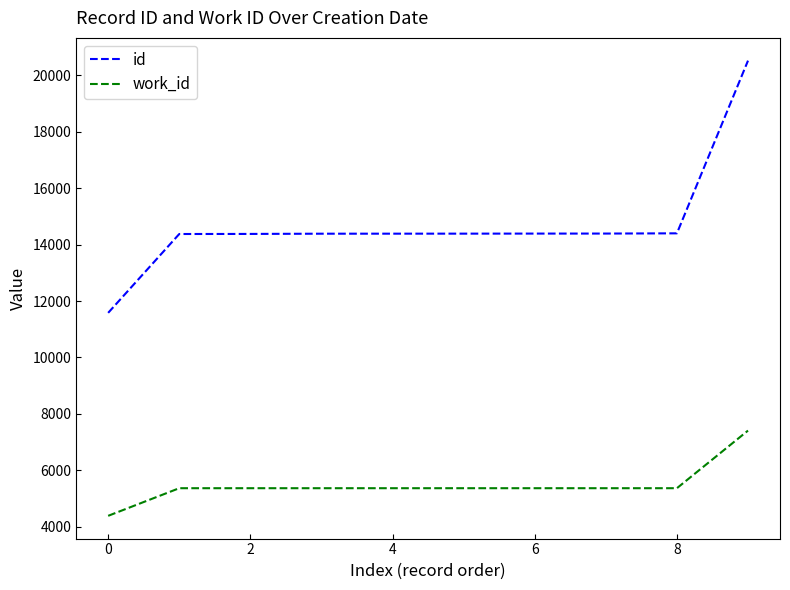

True or false: id and work_id intersect in this chart.

False